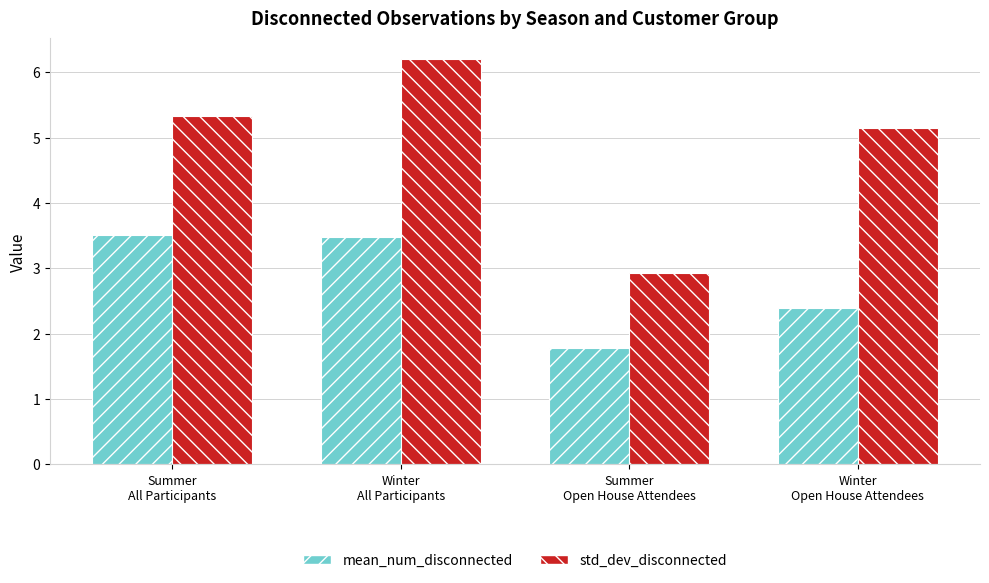

What is the average value of the mean_num_disconnected series?

2.8